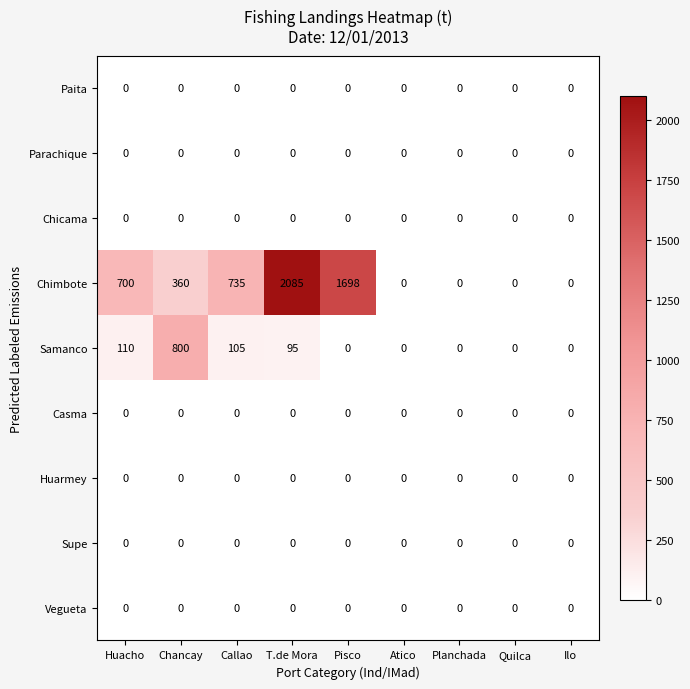

How many series are shown in this chart?

9